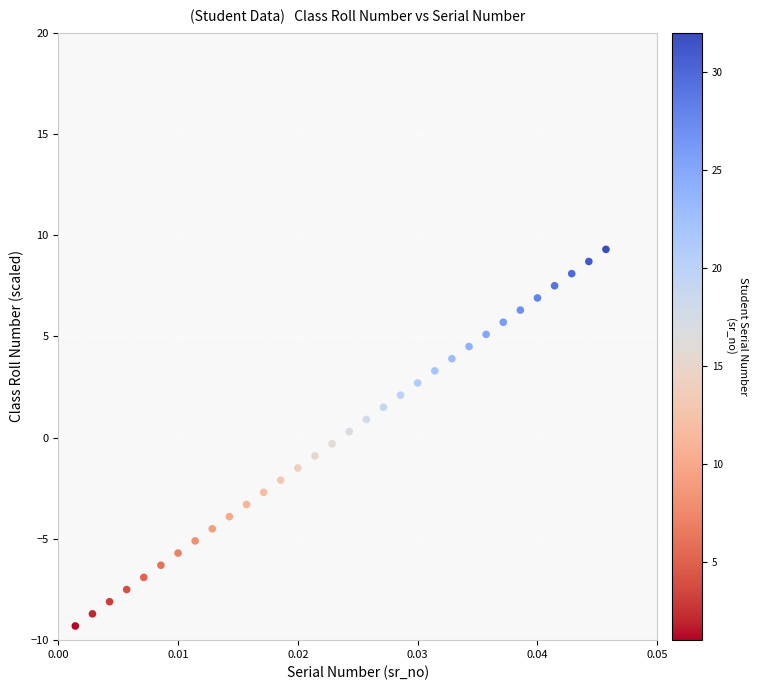

What is the range of Y values (max minus min)?

18.6